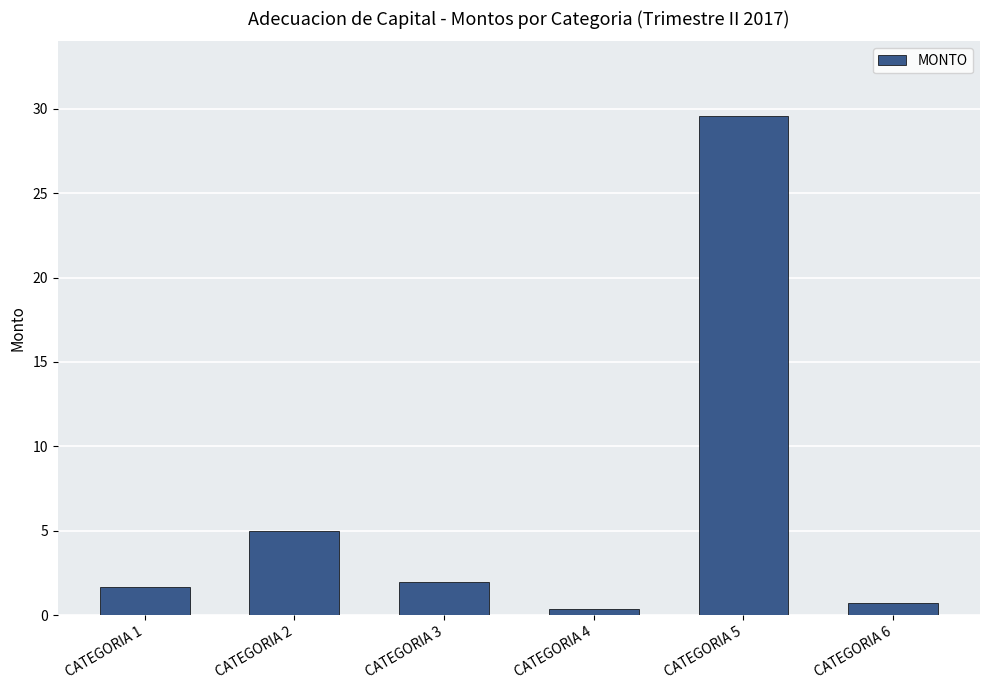

Read the value at CATEGORIA 5.

29.5